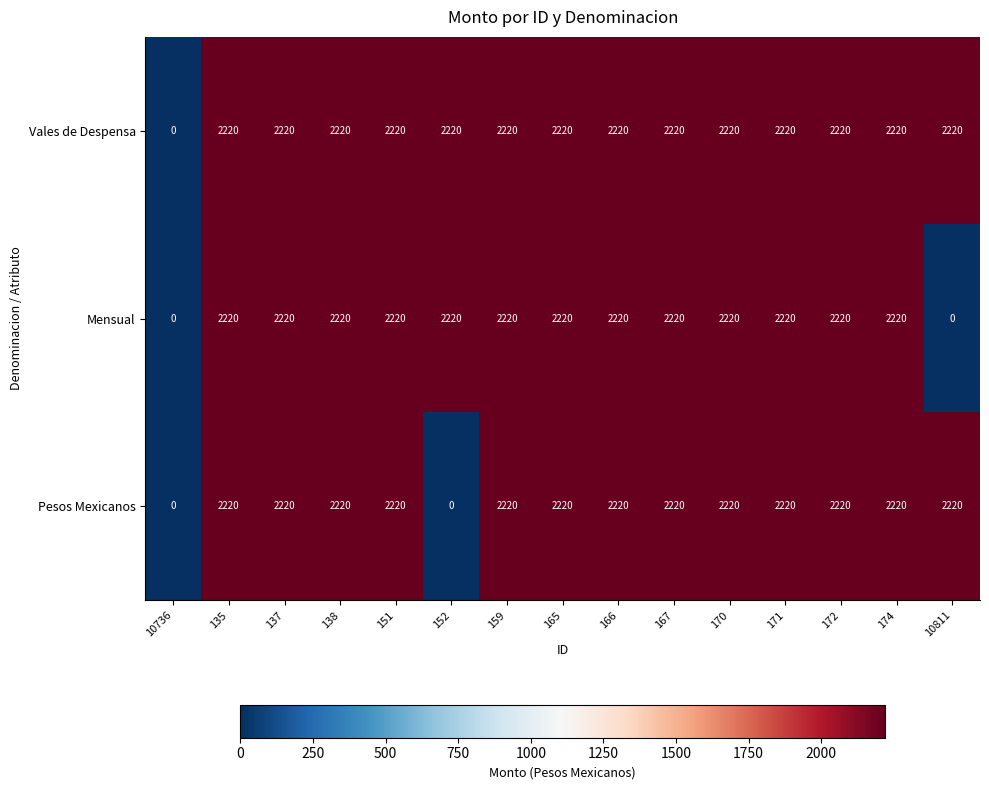

What is the greatest value displayed?

2220